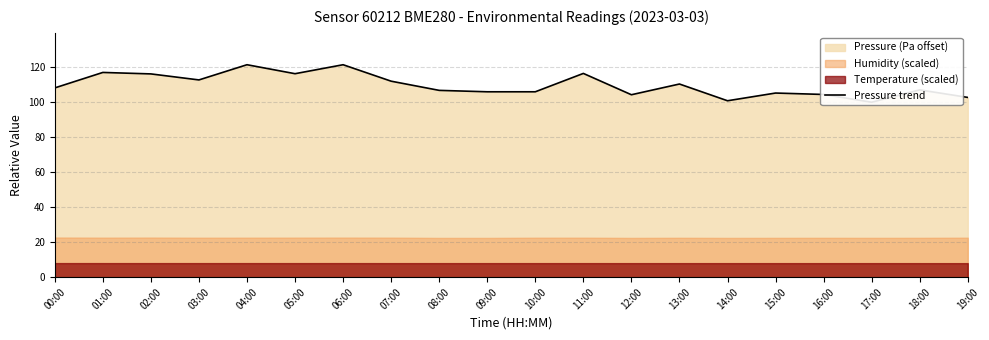

True or false: the data has more than 1 interior local peaks.

True